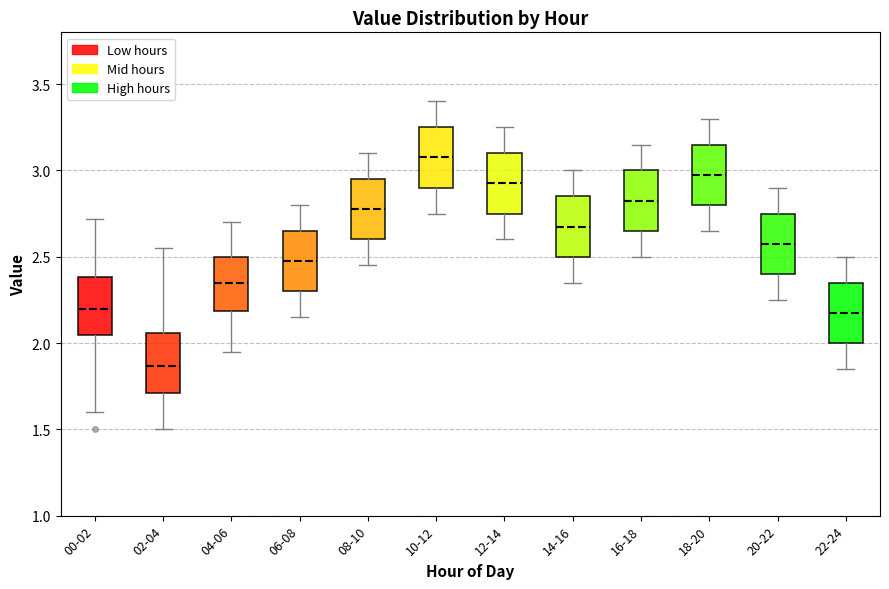

Reading left to right, read every box against the y-axis: the position of its median line, the range the box covers, and the ends of its whiskers. The values are not printed on the chart, so give them approximately, as read against the axis.

00-02: median 2.20, box 2.05 to 2.40, whiskers 1.60 to 2.70
02-04: median 1.85, box 1.70 to 2.05, whiskers 1.50 to 2.55
04-06: median 2.35, box 2.20 to 2.50, whiskers 1.95 to 2.70
06-08: median 2.50, box 2.30 to 2.65, whiskers 2.15 to 2.80
08-10: median 2.80, box 2.60 to 2.95, whiskers 2.45 to 3.10
10-12: median 3.10, box 2.90 to 3.25, whiskers 2.75 to 3.40
12-14: median 2.95, box 2.75 to 3.10, whiskers 2.60 to 3.25
14-16: median 2.70, box 2.50 to 2.85, whiskers 2.35 to 3.00
16-18: median 2.85, box 2.65 to 3.00, whiskers 2.50 to 3.15
18-20: median 3.00, box 2.80 to 3.15, whiskers 2.65 to 3.30
20-22: median 2.60, box 2.40 to 2.75, whiskers 2.25 to 2.90
22-24: median 2.20, box 2.00 to 2.35, whiskers 1.85 to 2.50